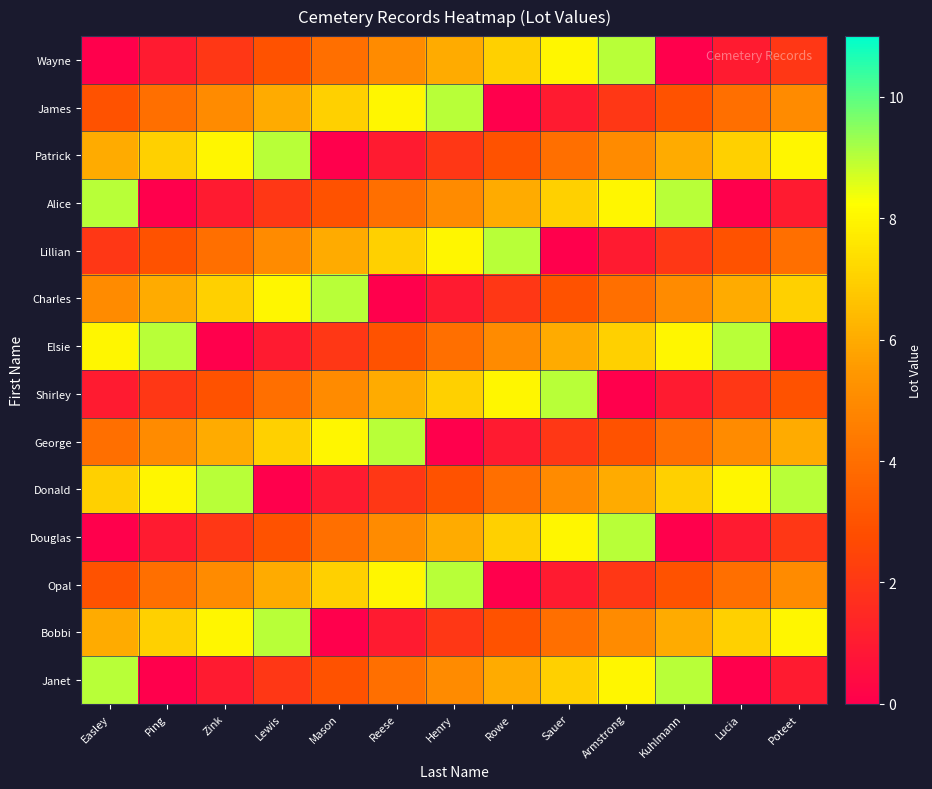

At Poteet, list the series in order from largest to smallest.

Donald, Patrick, Bobbi, Charles, George, James, Opal, Lillian, Shirley, Wayne, Douglas, Alice, Janet, Elsie